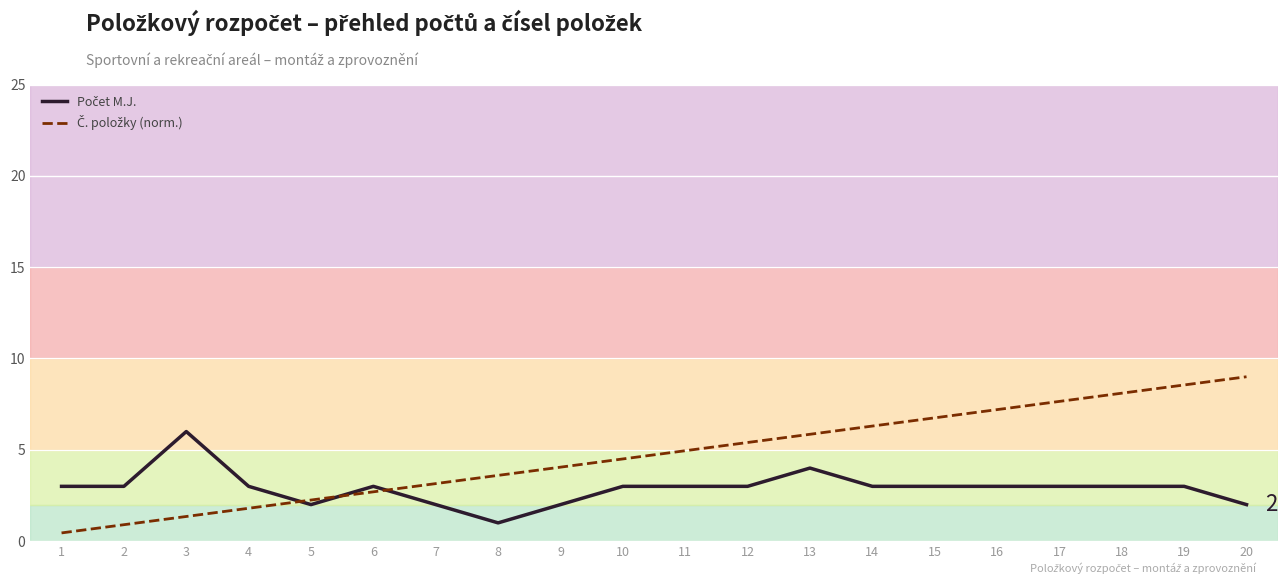

What is the difference between the maximum and minimum values in the Počet M.J. series?

5.0